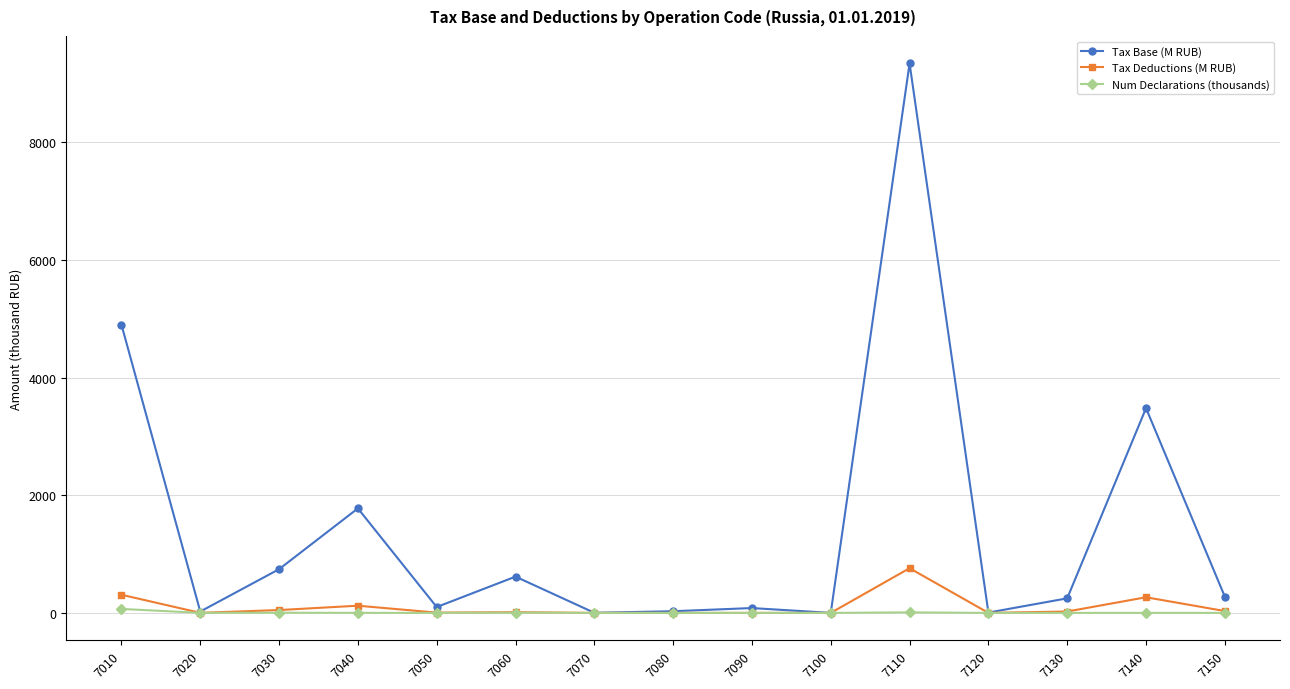

At which category does the chart reach its peak across all series?

7110